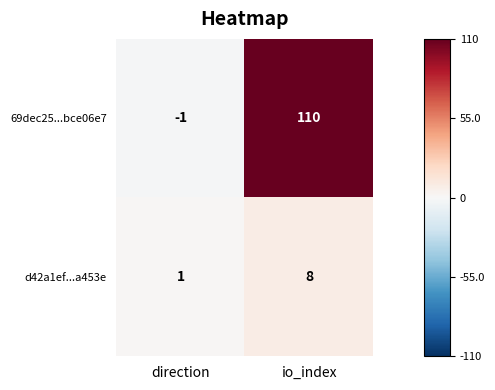

Where is d42a1ef...a453e nearest to the value 4?

direction